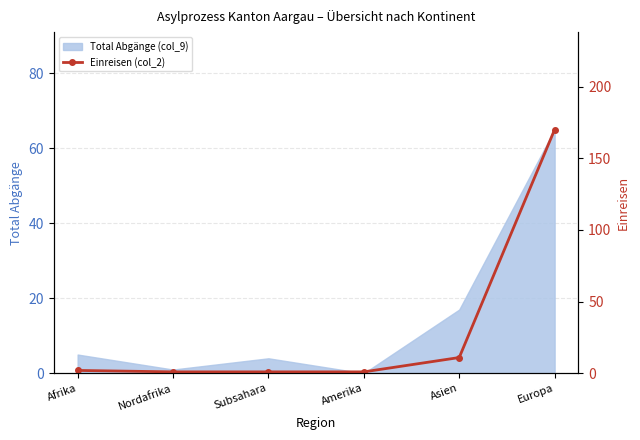

Where is Total Abgänge (col_9) nearest to the value 32?

Asien